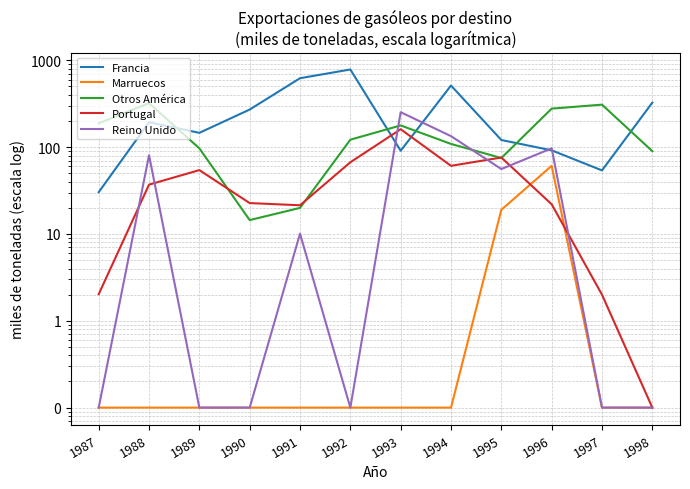

What is the sum of all Reino Unido values?

631.4